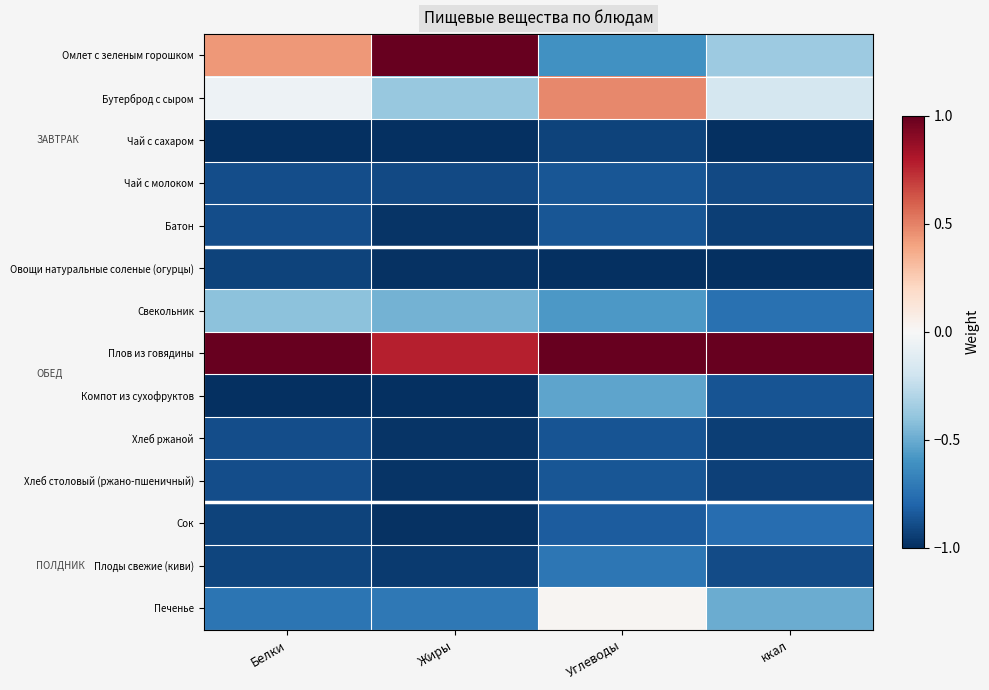

Reading left to right, list all the values displayed in this chart.

Омлет с зеленым горошком: Белки=0.4	Жиры=1.0	Углеводы=-0.6	ккал=-0.4
Бутерброд с сыром: Белки=-0.0	Жиры=-0.4	Углеводы=0.5	ккал=-0.2
Чай с сахаром: Белки=-1.0	Жиры=-1.0	Углеводы=-0.9	ккал=-1.0
Чай с молоком: Белки=-0.9	Жиры=-0.9	Углеводы=-0.9	ккал=-0.9
Батон: Белки=-0.9	Жиры=-1.0	Углеводы=-0.9	ккал=-0.9
Овощи натуральные соленые (огурцы): Белки=-0.9	Жиры=-1.0	Углеводы=-1.0	ккал=-1.0
Свекольник: Белки=-0.4	Жиры=-0.5	Углеводы=-0.6	ккал=-0.7
Плов из говядины: Белки=1.0	Жиры=0.8	Углеводы=1.0	ккал=1.0
Компот из сухофруктов: Белки=-1.0	Жиры=-1.0	Углеводы=-0.5	ккал=-0.9
Хлеб ржаной: Белки=-0.9	Жиры=-1.0	Углеводы=-0.9	ккал=-0.9
Хлеб столовый (ржано-пшеничный): Белки=-0.9	Жиры=-1.0	Углеводы=-0.9	ккал=-0.9
Сок: Белки=-0.9	Жиры=-1.0	Углеводы=-0.8	ккал=-0.8
Плоды свежие (киви): Белки=-0.9	Жиры=-1.0	Углеводы=-0.7	ккал=-0.9
Печенье: Белки=-0.7	Жиры=-0.7	Углеводы=0.0	ккал=-0.5